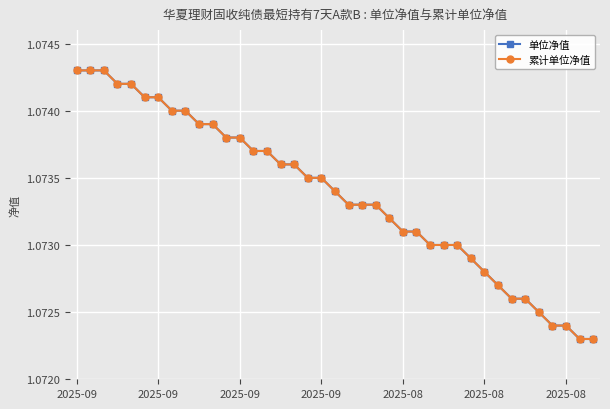

Which category has the highest value in the 累计单位净值 series?

2025-09